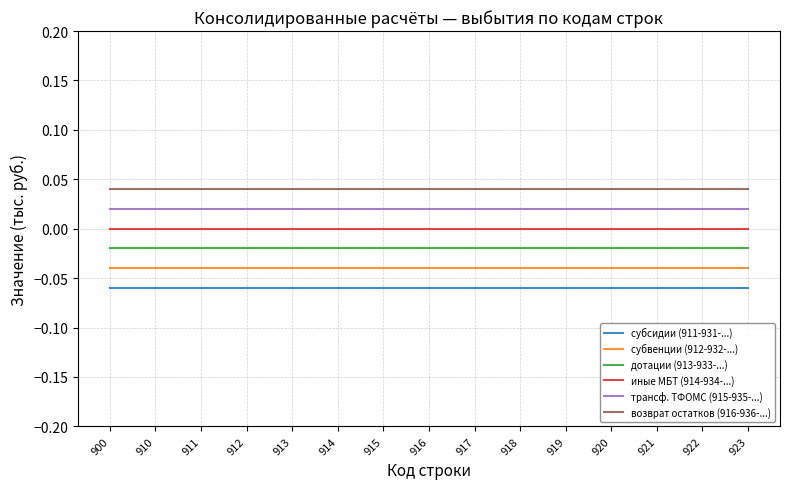

The value of субвенции (912-932-...) at 916 is -0.0. True or false?

True